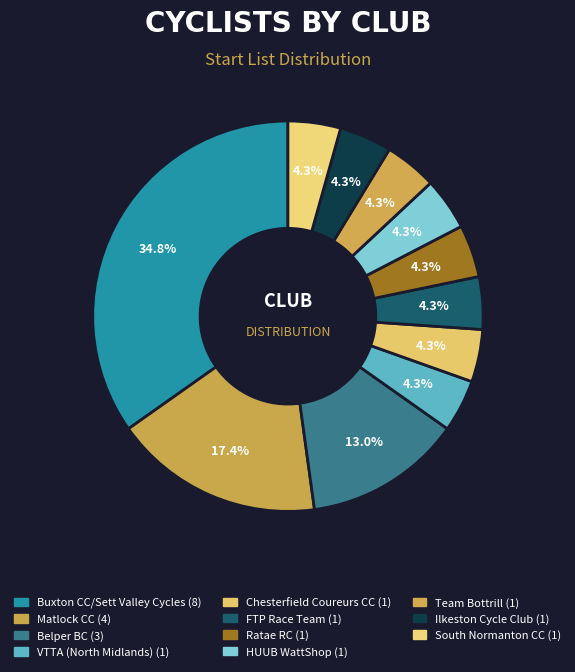

What percentage is NOT represented by HUUB WattShop?

95.7%